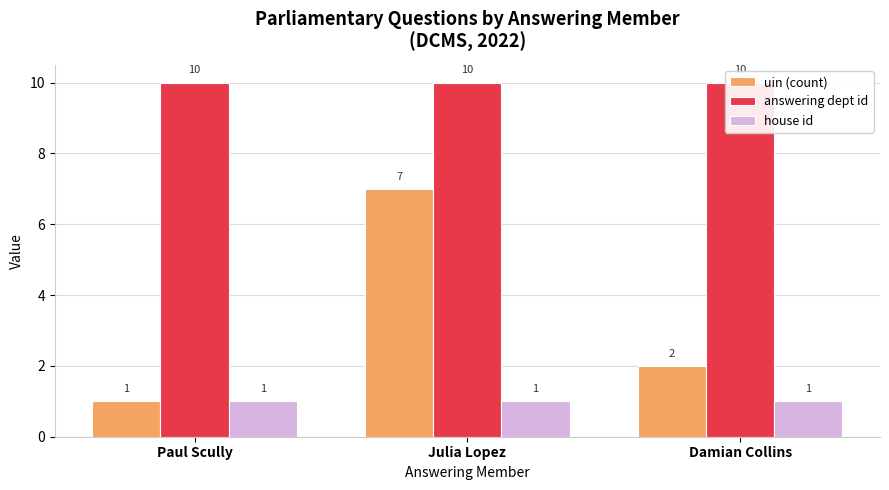

Does the chart contain stacked bars?

No